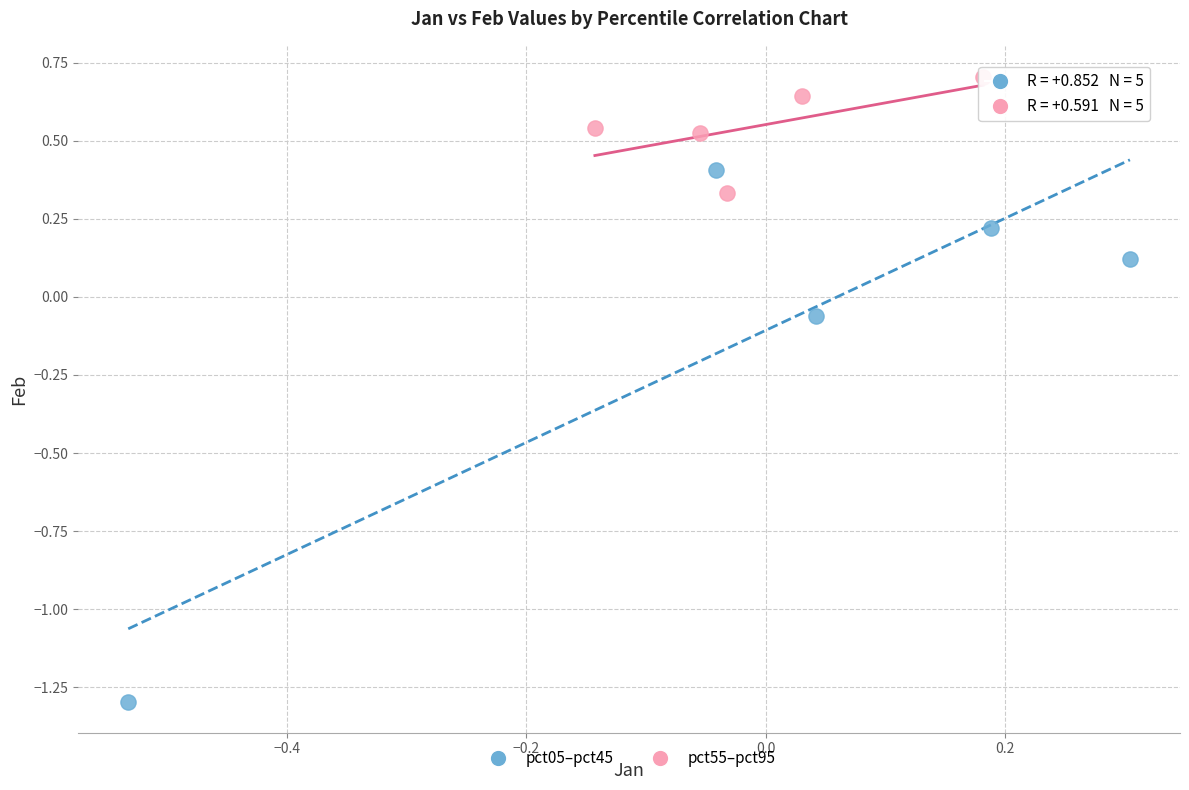

What are all the series names shown in the legend?

pct05–pct45, pct55–pct95